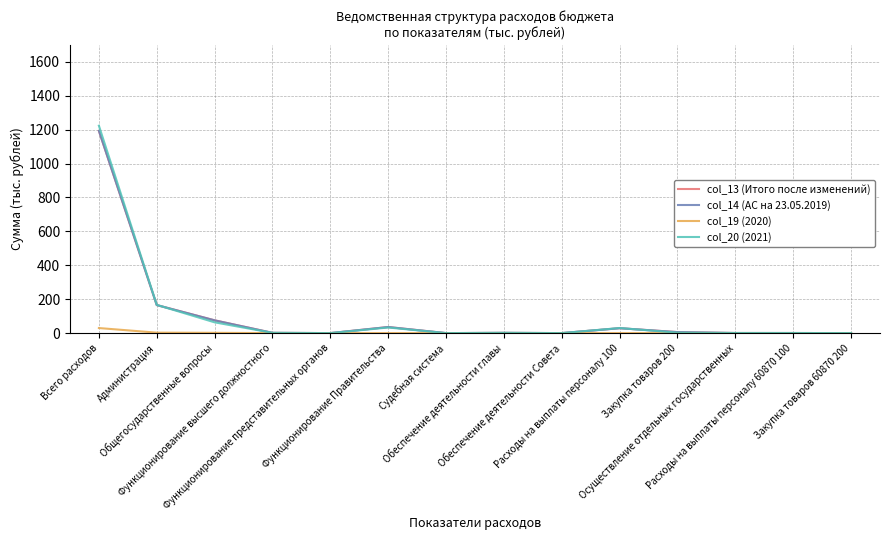

At how many categories does at least one series exceed 557?

1